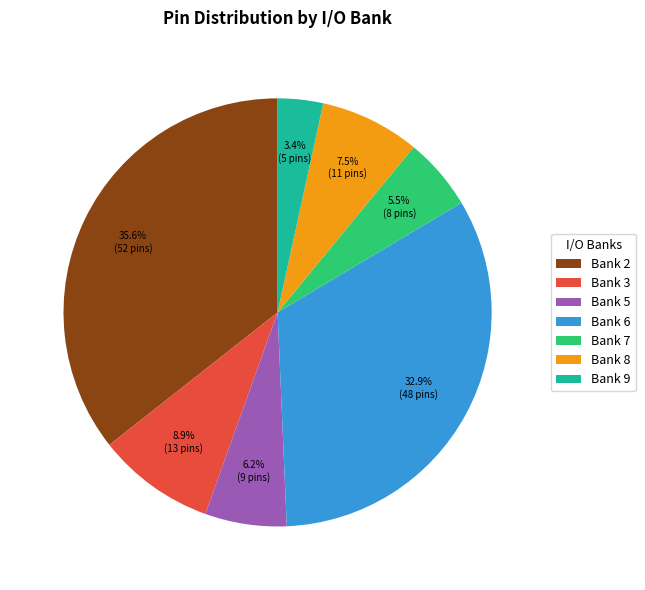

Between Bank 9 and Bank 5, which is larger?

Bank 5